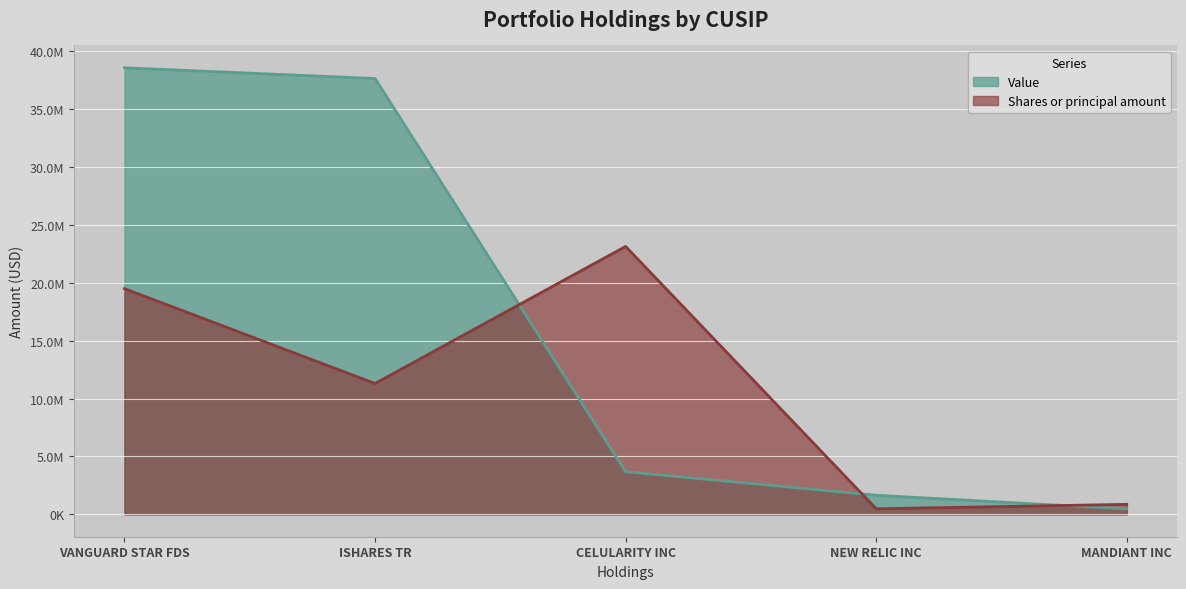

What are all the series names shown in the legend?

Value, Shares or principal amount